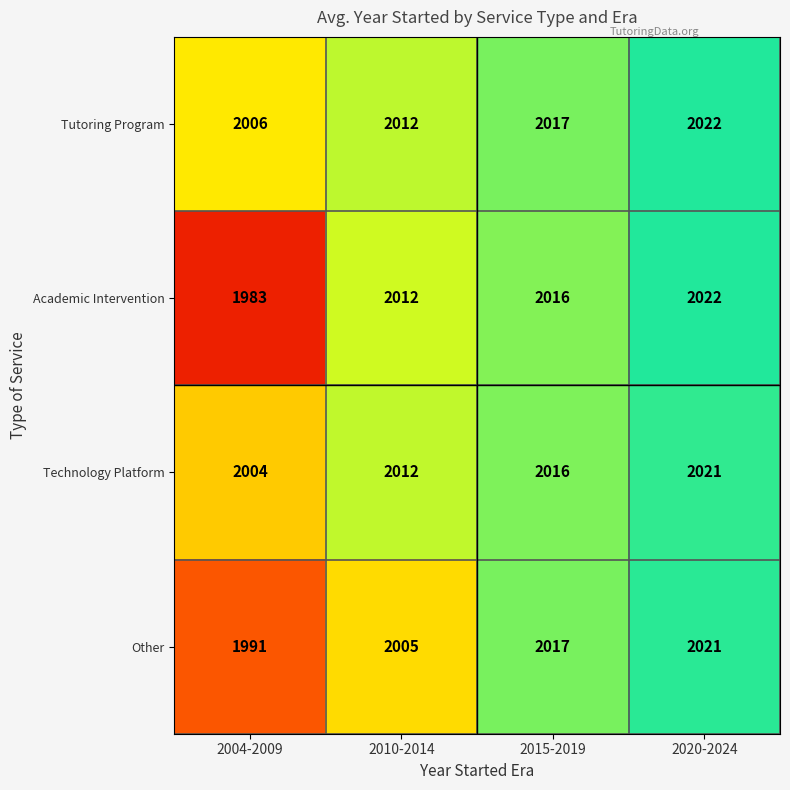

Between 2004-2009 and 2020-2024, which series saw the biggest shift?

Academic Intervention